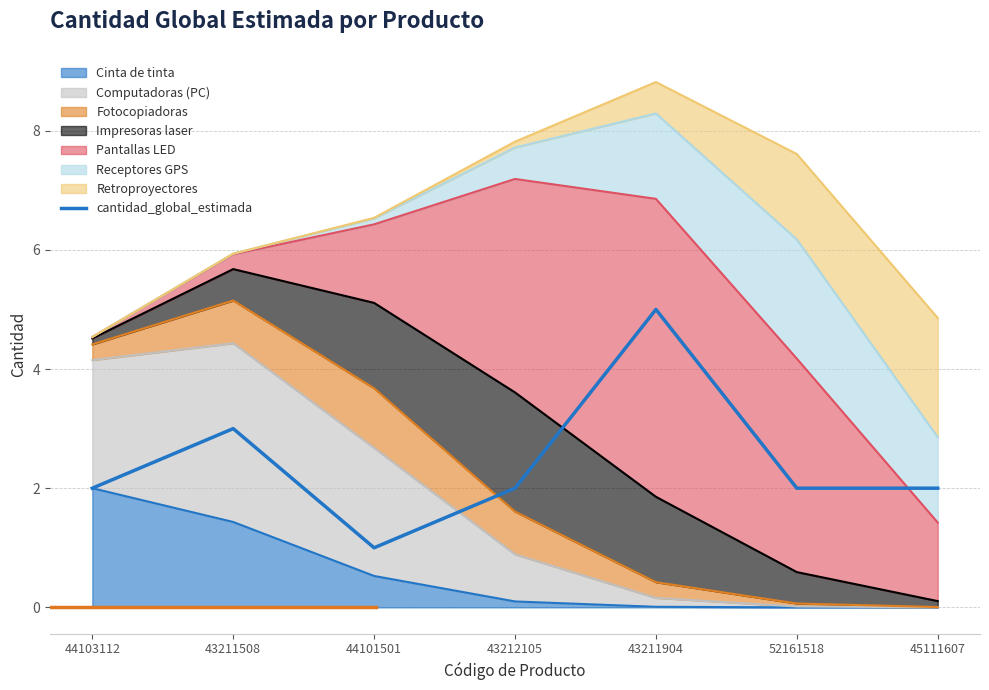

Reading left to right, what are all the values shown in this chart?

44103112=2	43211508=3	44101501=1	43212105=2	43211904=5	52161518=2	45111607=2